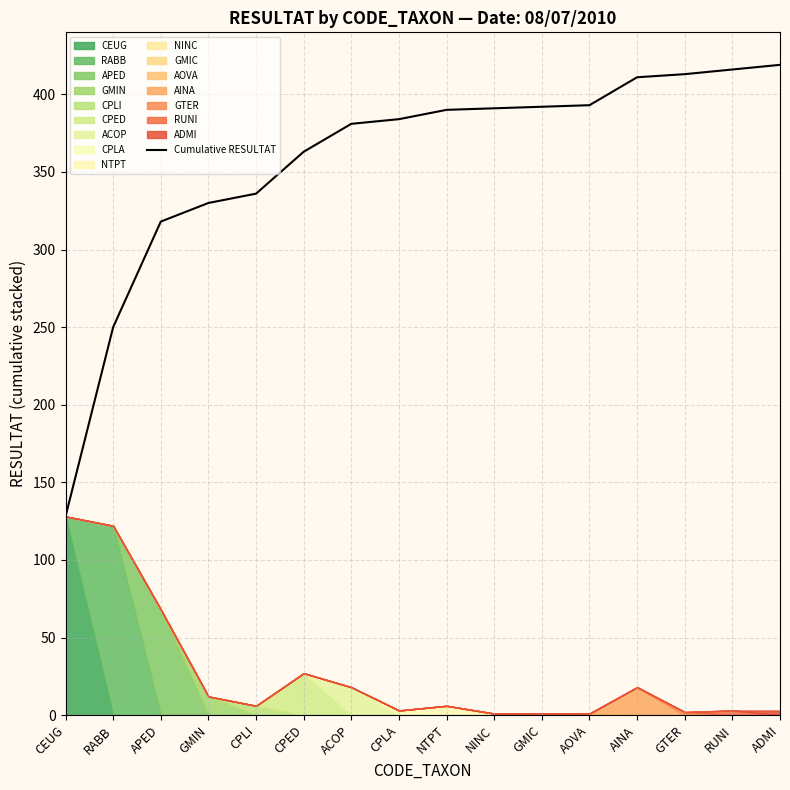

What is the approximate value of Cumulative RESULTAT at ADMI?

419